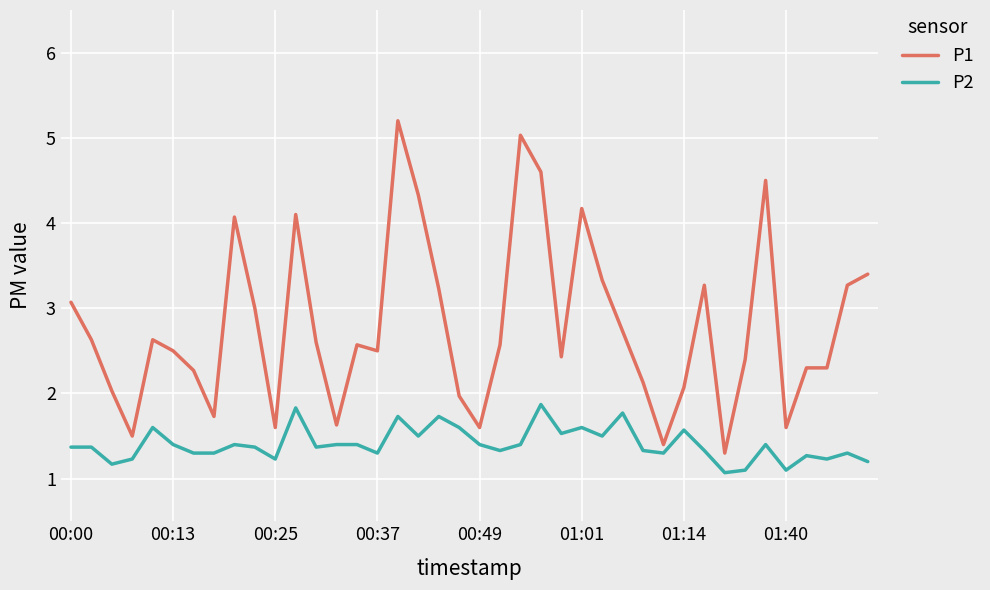

List the series in order of their overall mean, lowest first.

P2, P1